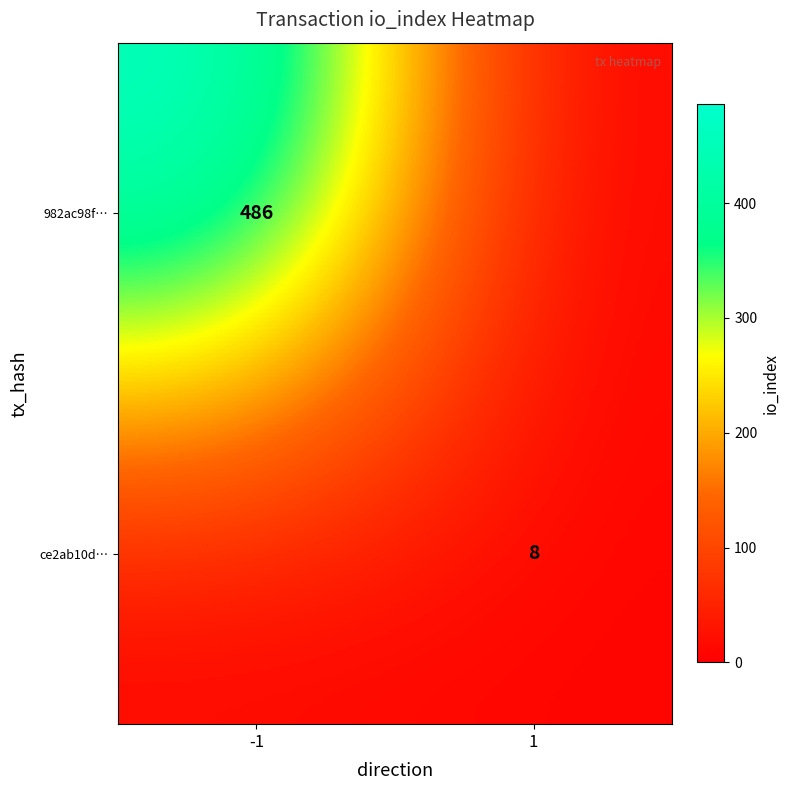

How many categories are shown in the chart?

2